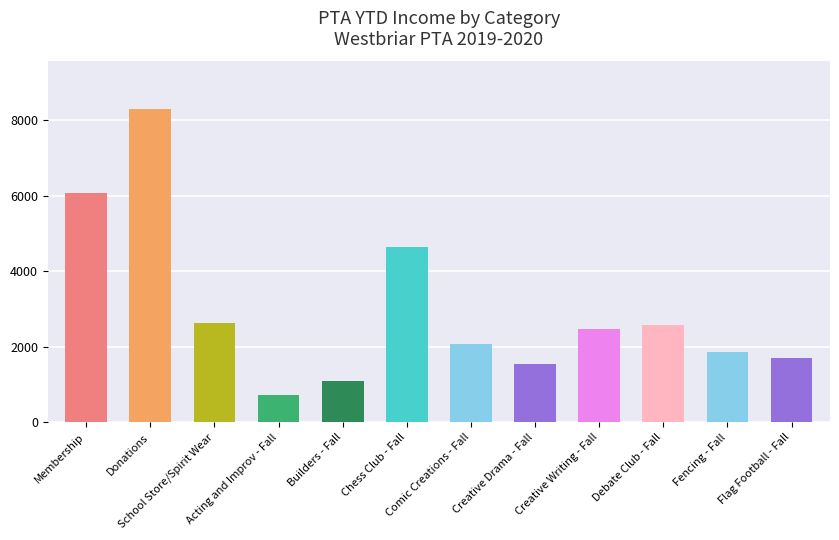

How many data points does each series have?

12